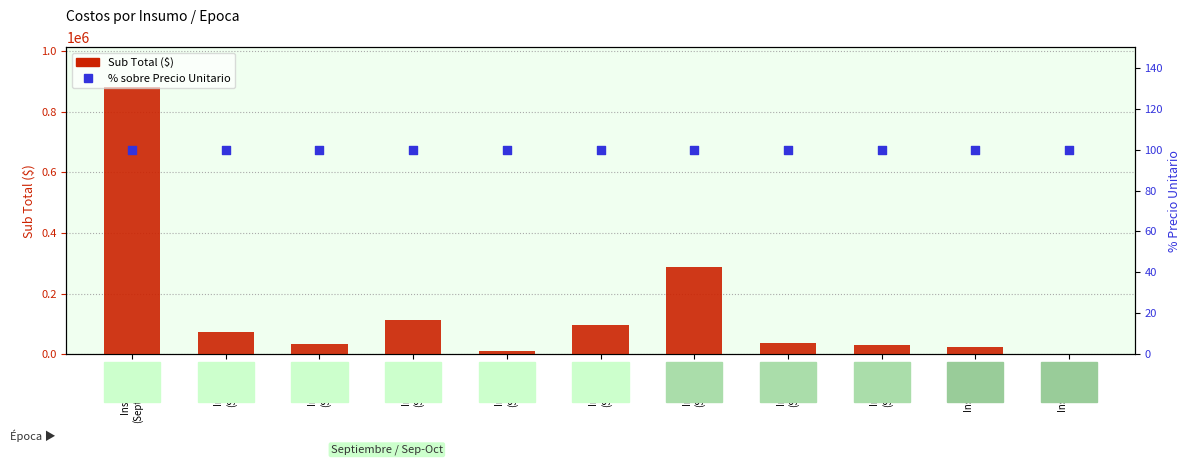

Is the value of Sub Total ($) at Insumo 4
(Sep-Oct) greater than the value of % sobre precio
unitario at Insumo 1
(Septiembre)?

Yes